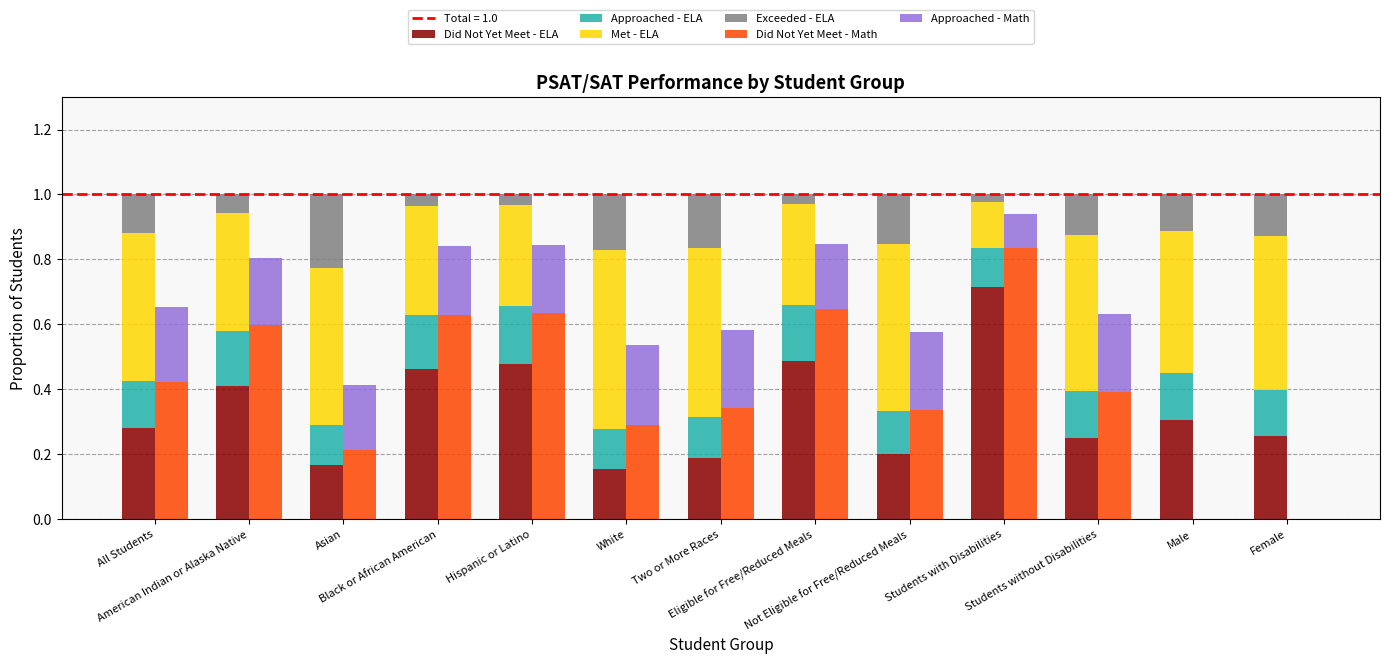

At which label is Met - ELA closest to 0?

Students with Disabilities